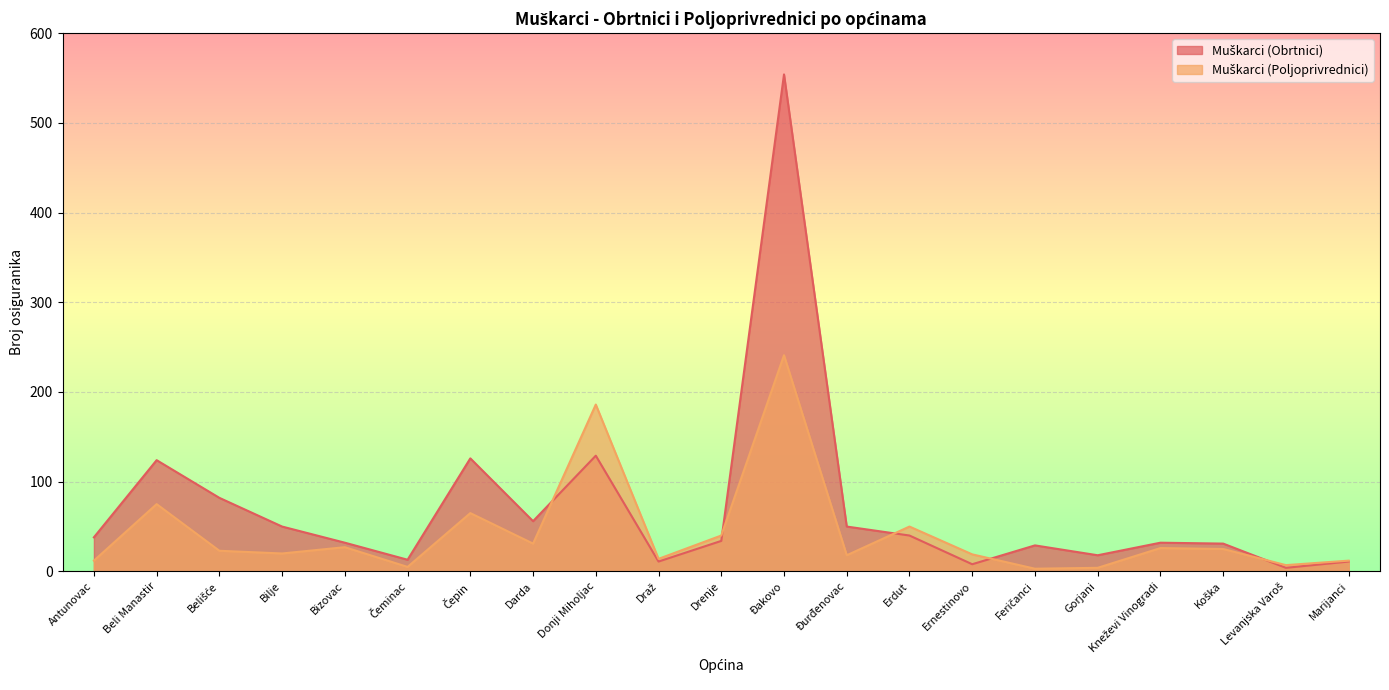

What is the difference between the highest and lowest values at Koška?

6